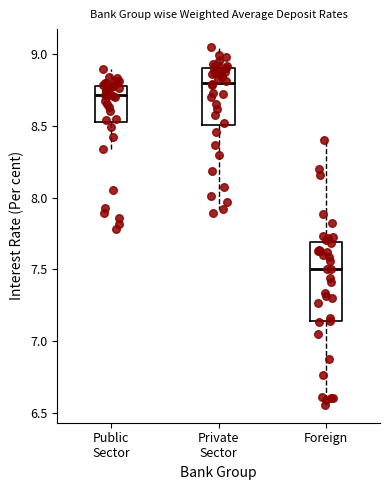

Reading left to right, transcribe this box plot: for each box, give where its median line is, the range the box spans, and where its two whiskers end, as read against the y-axis. The values are not printed on the chart, so give them approximately, as read against the axis.

Public Sector: median 8.70, box 8.55 to 8.80, whiskers 8.35 to 8.90
Private Sector: median 8.80, box 8.50 to 8.90, whiskers 7.90 to 9.05
Foreign: median 7.50, box 7.15 to 7.70, whiskers 6.55 to 8.40